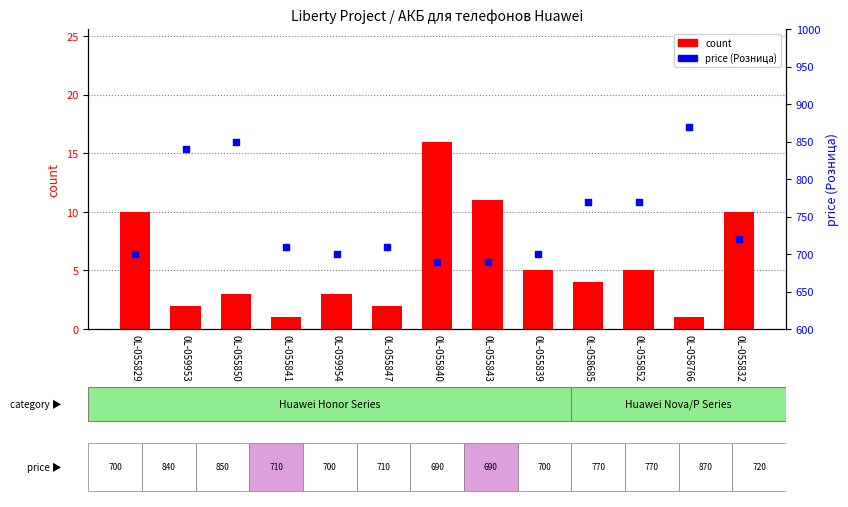

At how many categories does at least one series exceed 280?

13